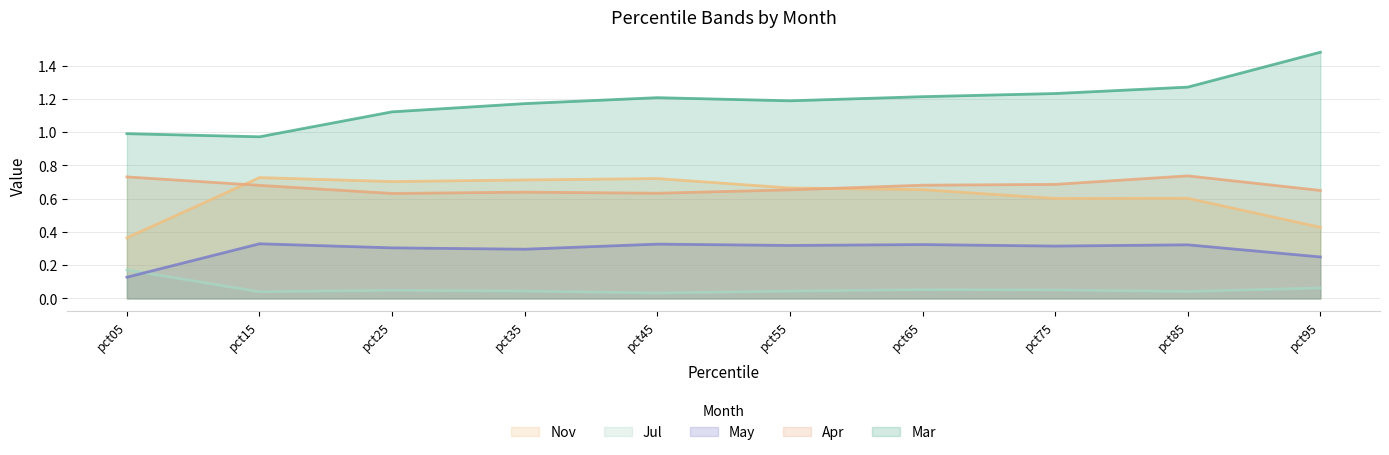

The Apr series shows 0.6 at pct45. True or false?

True